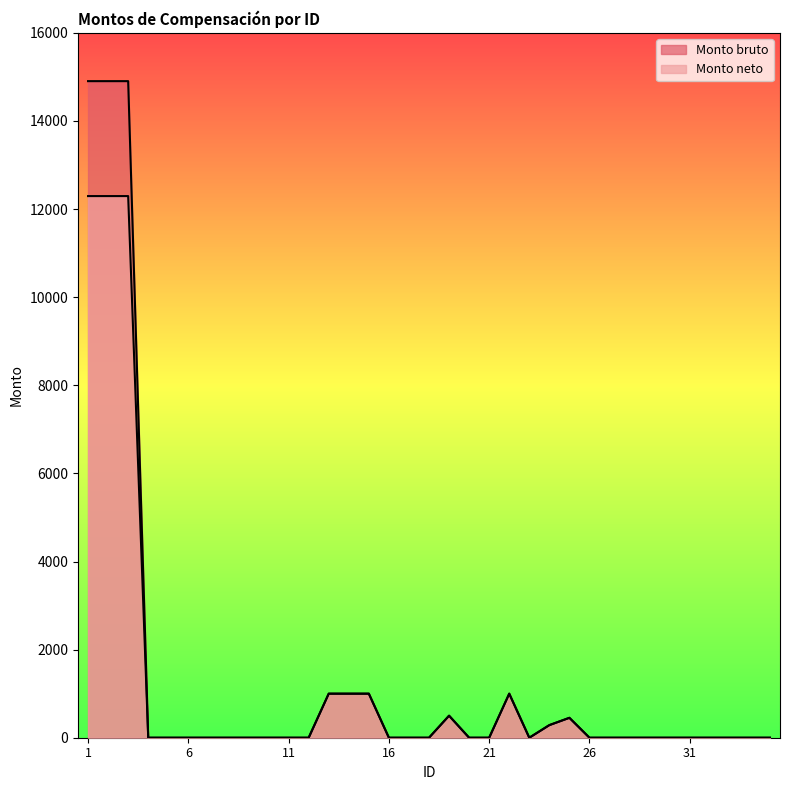

What is the difference between the maximum and minimum values in the Monto neto series?

12294.5